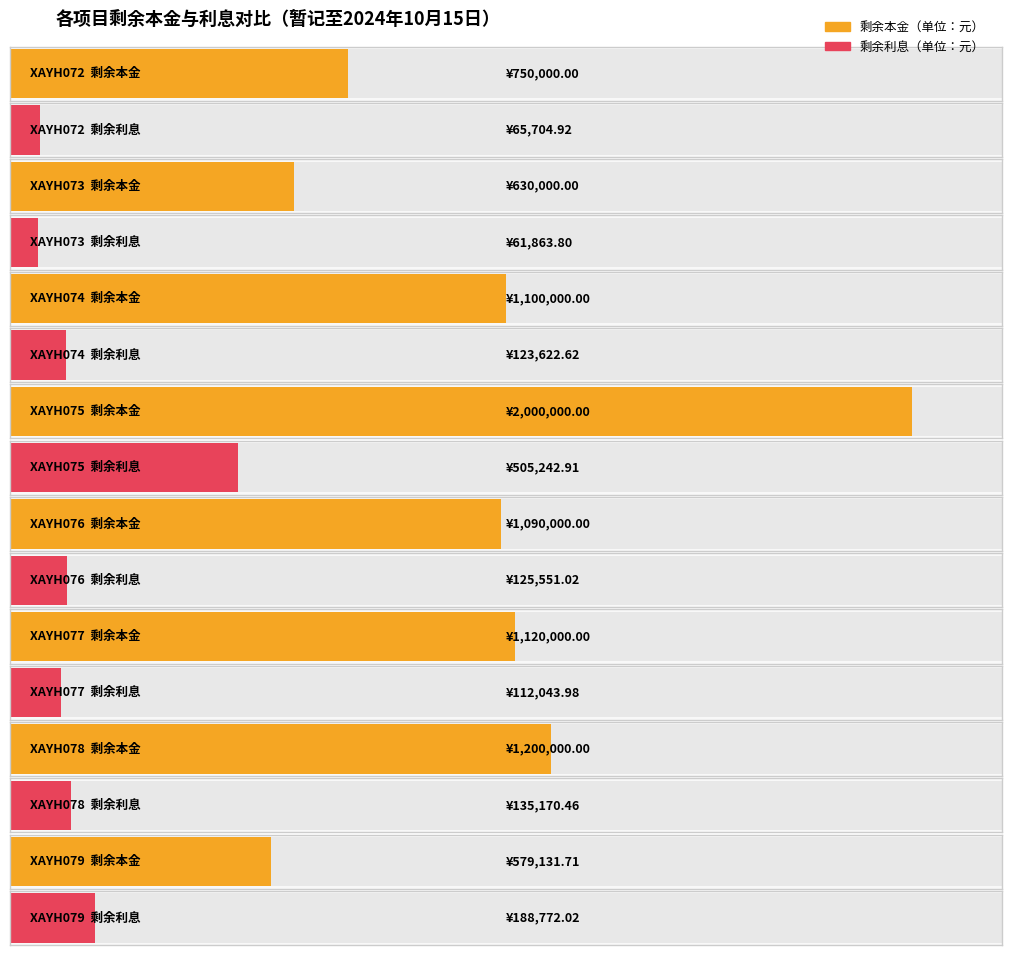

What is the sum of all 剩余利息（单位：元） values?

1317971.7